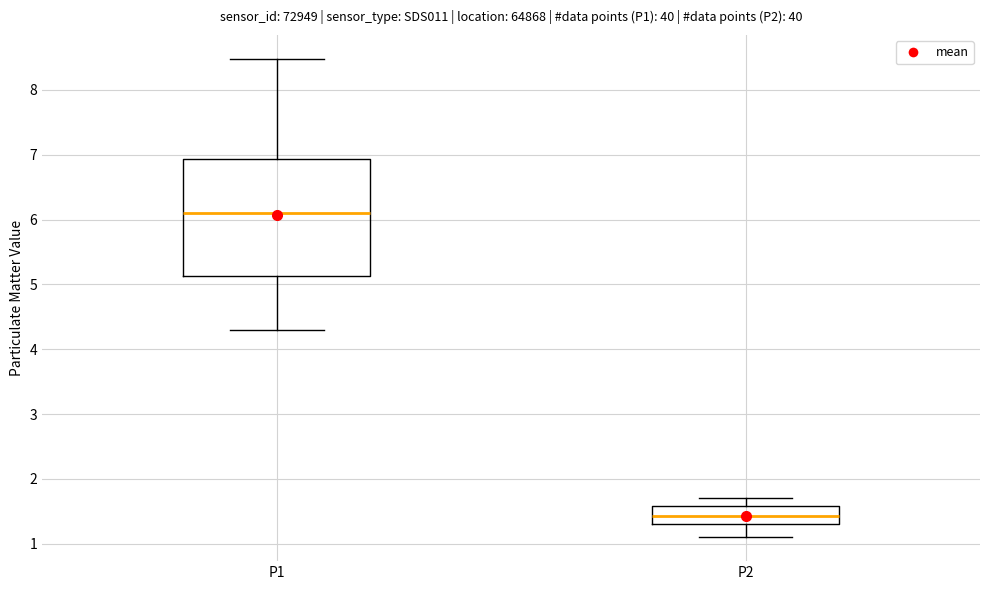

Where does the upper whisker of the box for P1 end on the y-axis? The values are not printed on the chart, so give them approximately, as read against the axis.

8.5